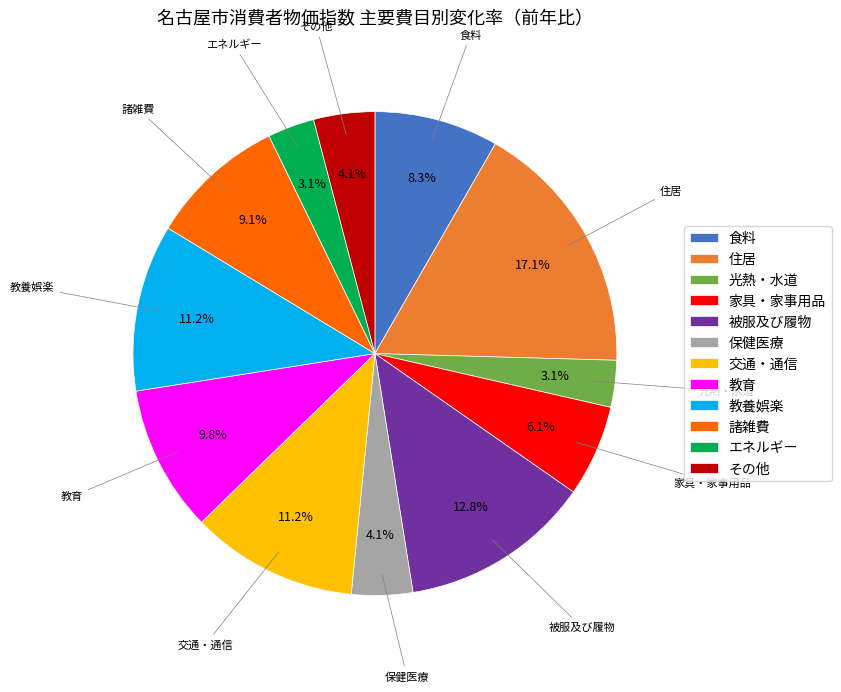

Count the number of slices in the pie.

12